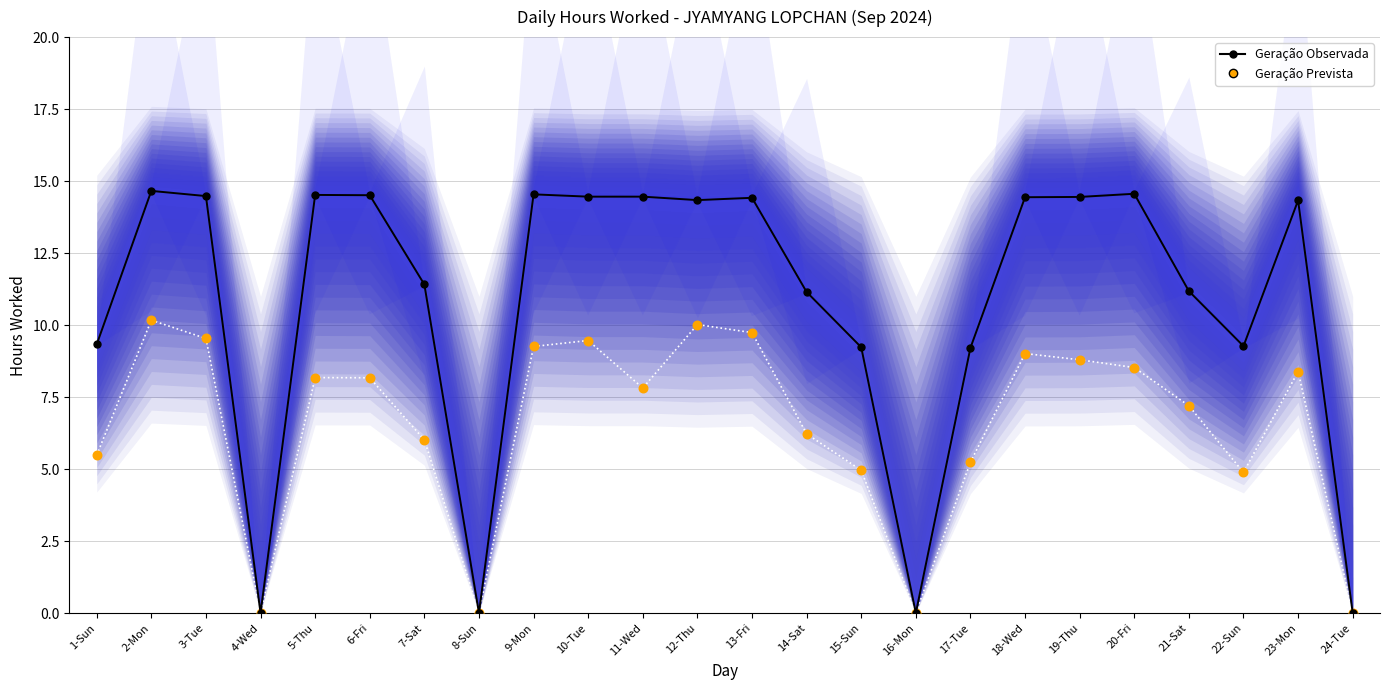

Which series has the largest Y range (max minus min)?

Geração Observada